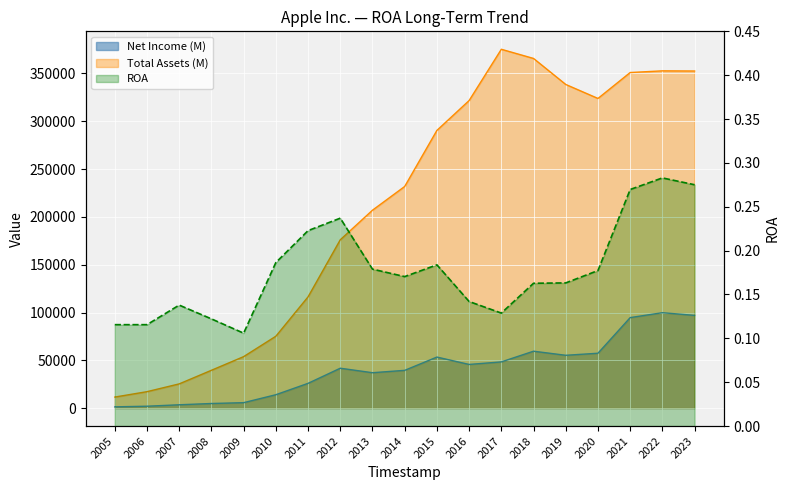

Read the ROA value at 2018.

0.2